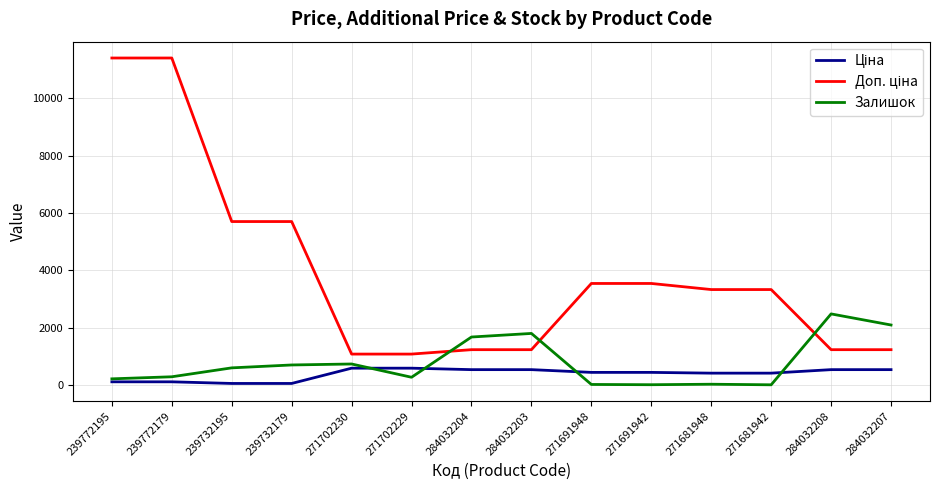

What is the spread (max minus min) of values at 284032204?

1138.0